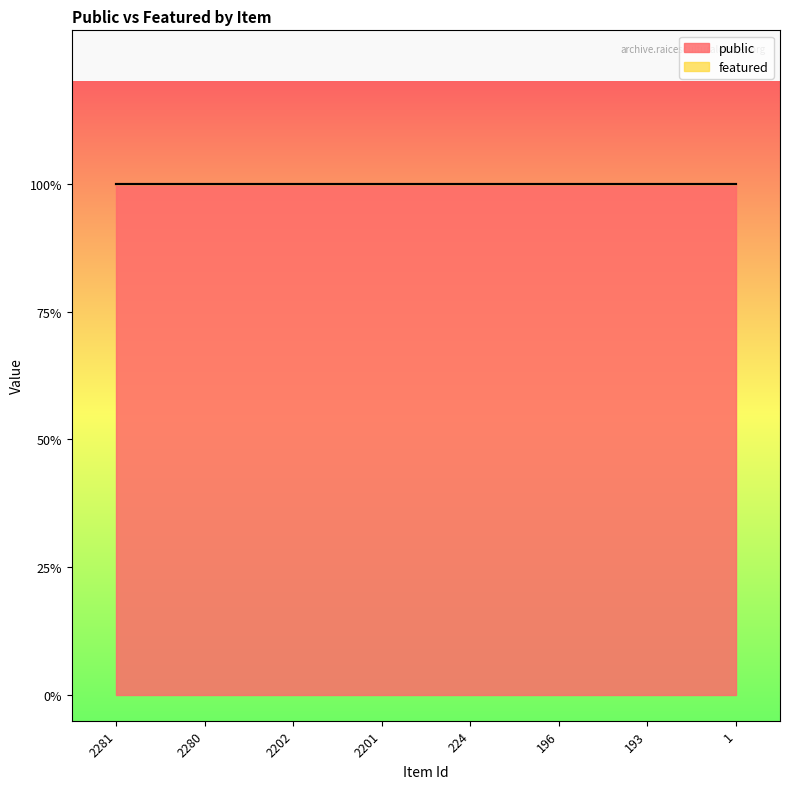

True or false: featured has more than 1 points higher than both neighbors.

False